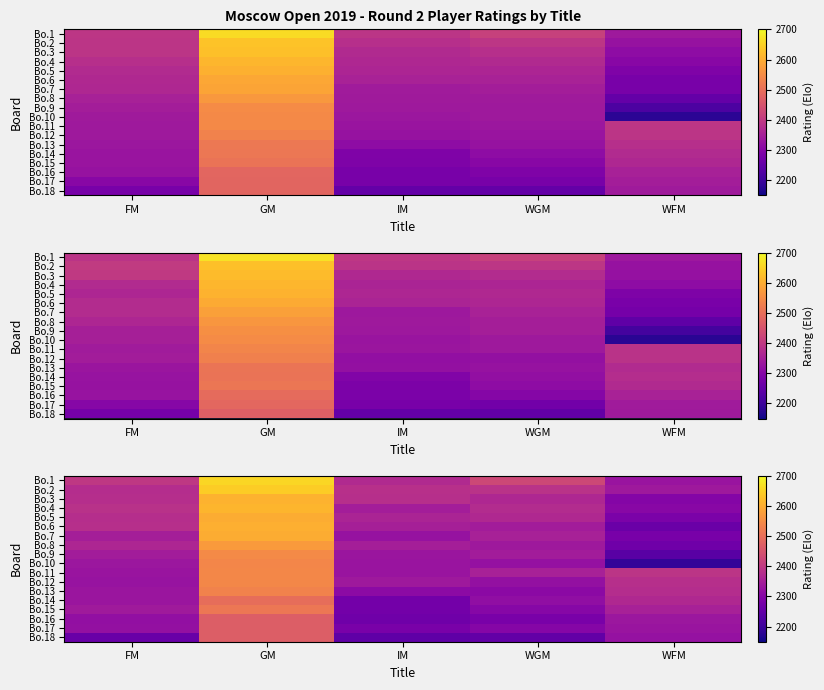

At which category is the sum across all series the highest?

GM